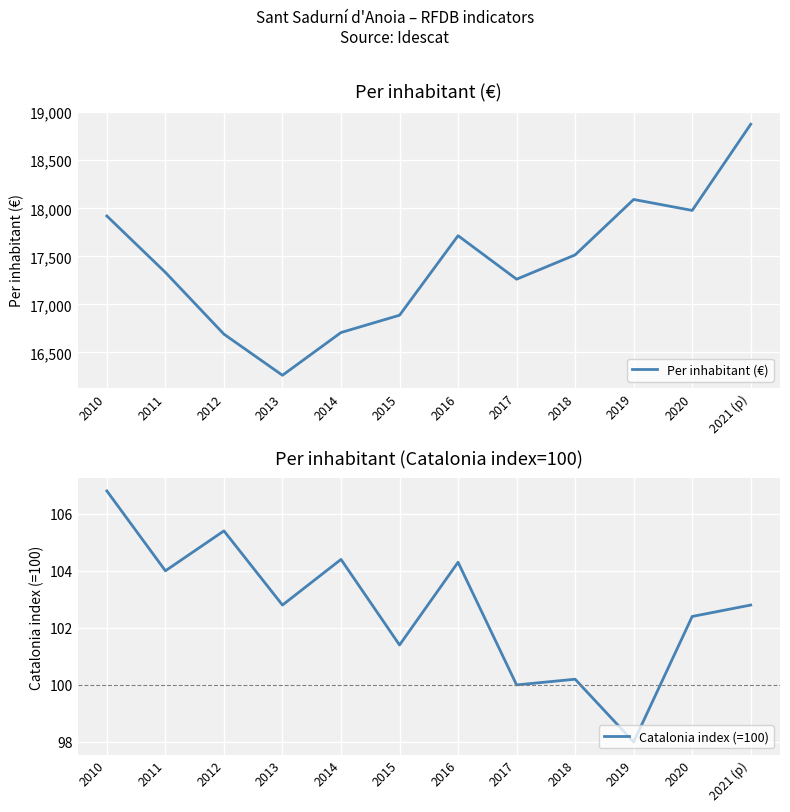

What is the difference between the highest and lowest values at 2016?

17610.7